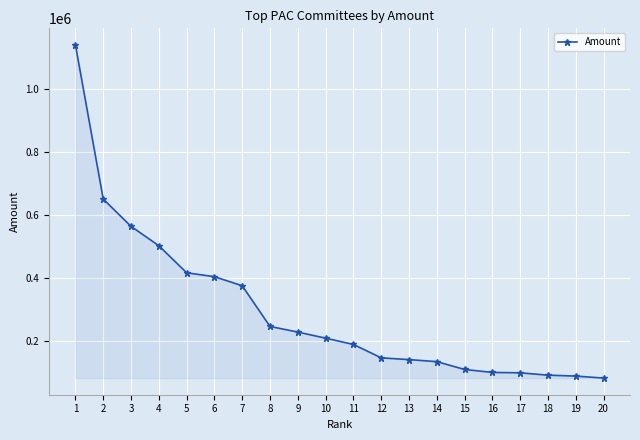

Does the chart display data point markers on the line(s)?

Yes